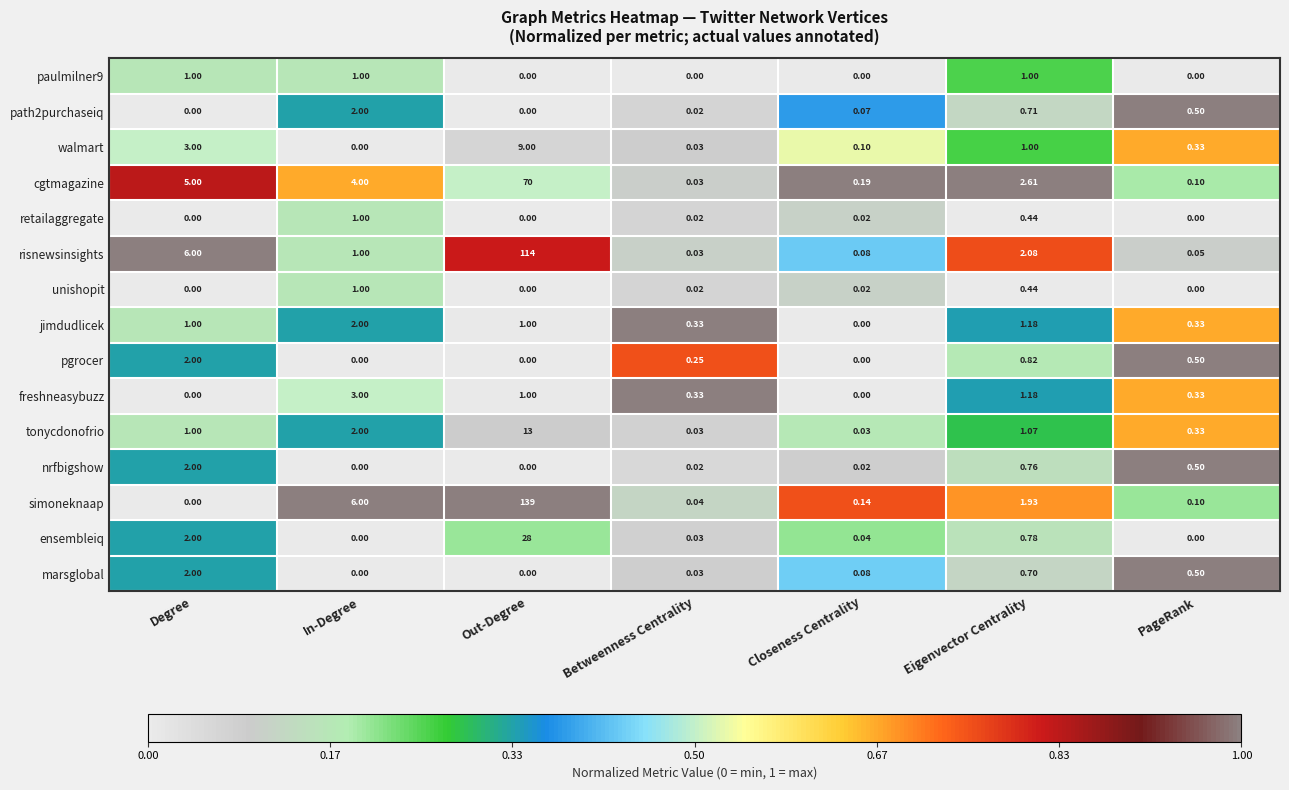

At how many categories does at least one series exceed 0?

7